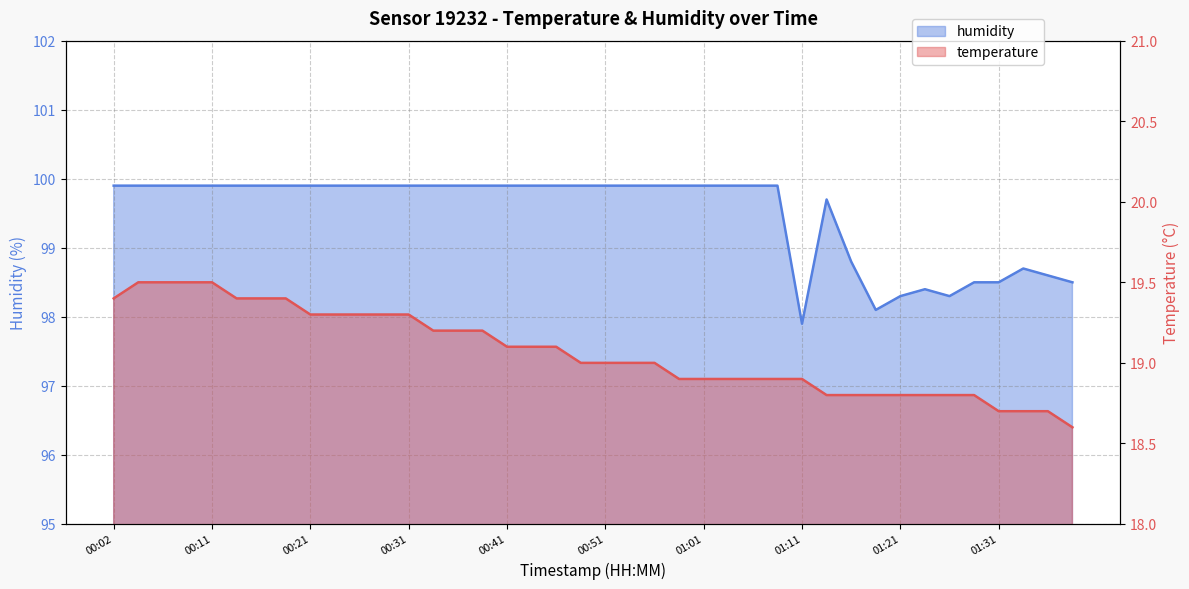

How many data points in temperature are less than 19?

17